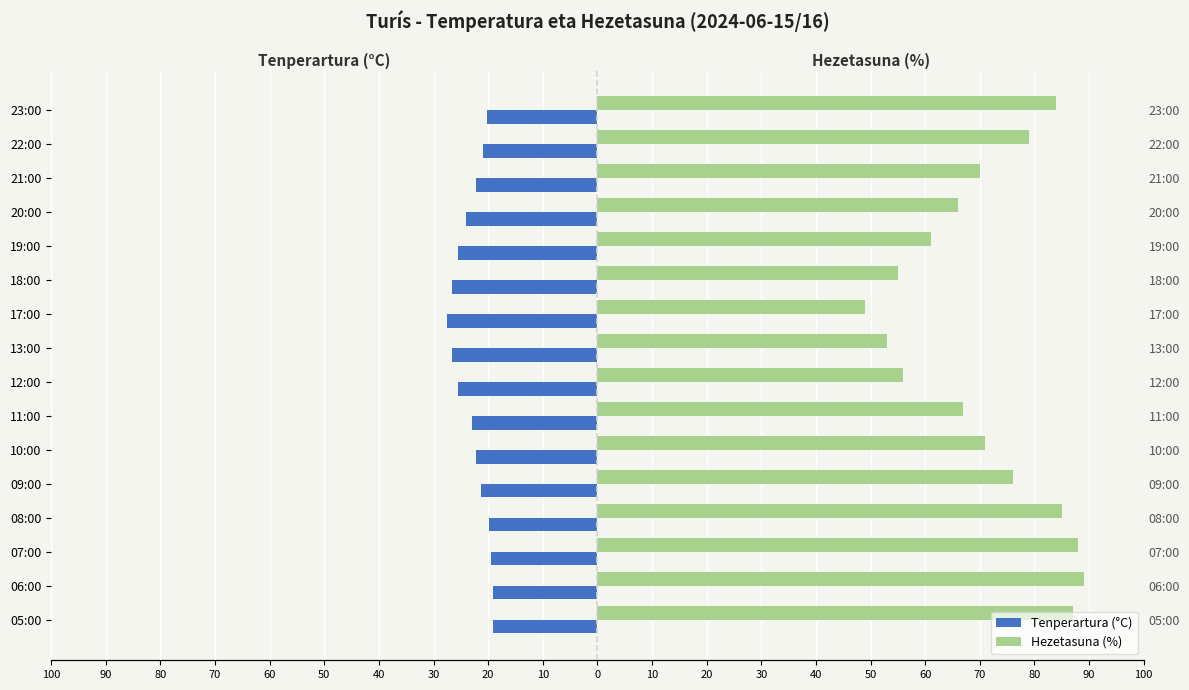

How many distinct data groups are displayed?

2